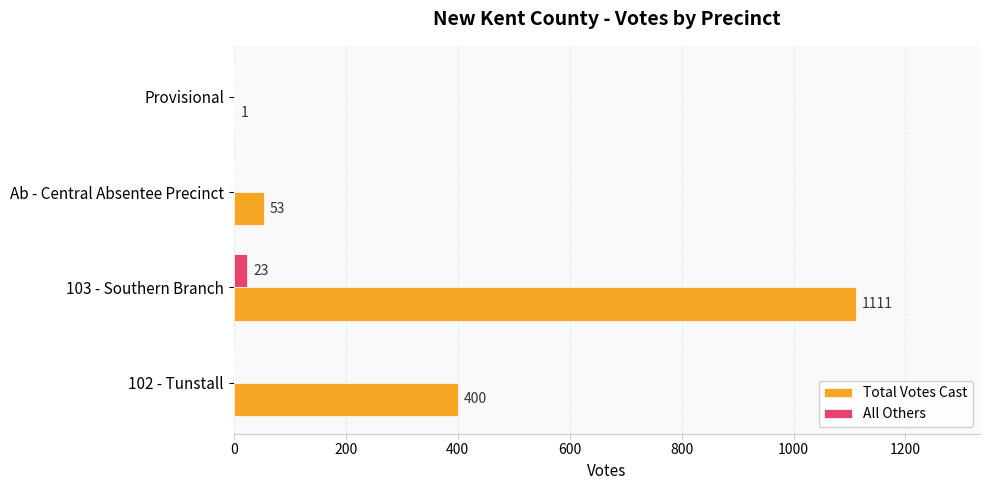

What is the sum of all Total Votes Cast values?

1565